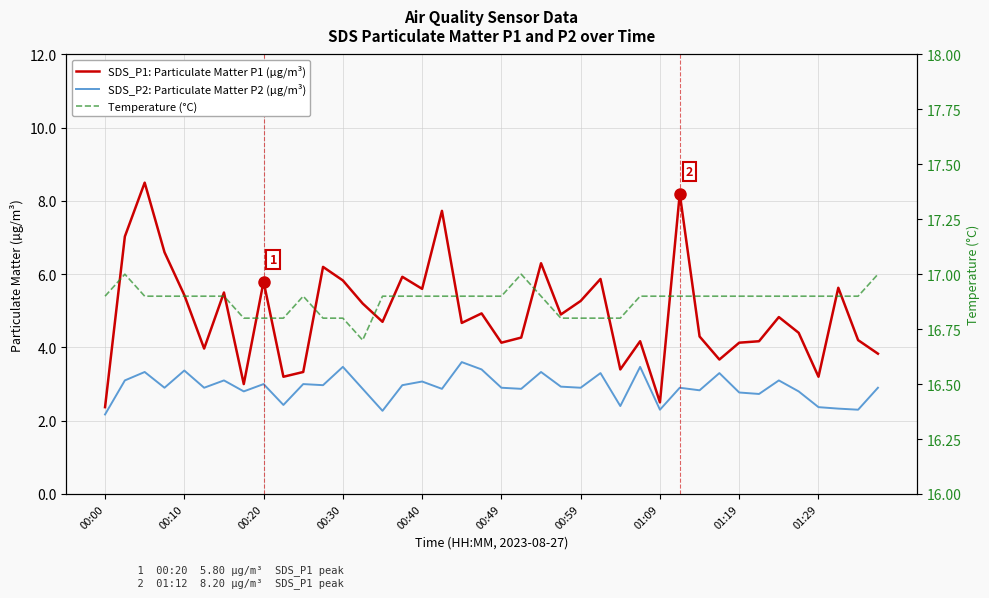

What is the label of the 30th point from the right?

10